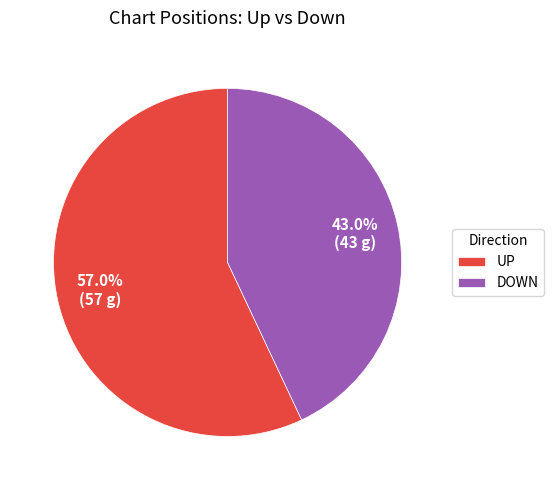

What portion of the pie excludes DOWN?

57.0%